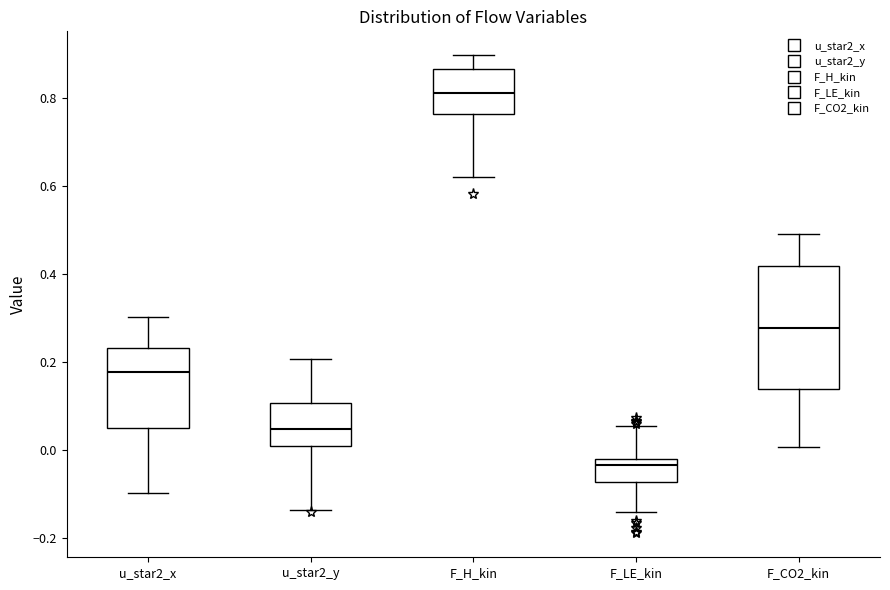

Which box's median line is the highest?

F_H_kin